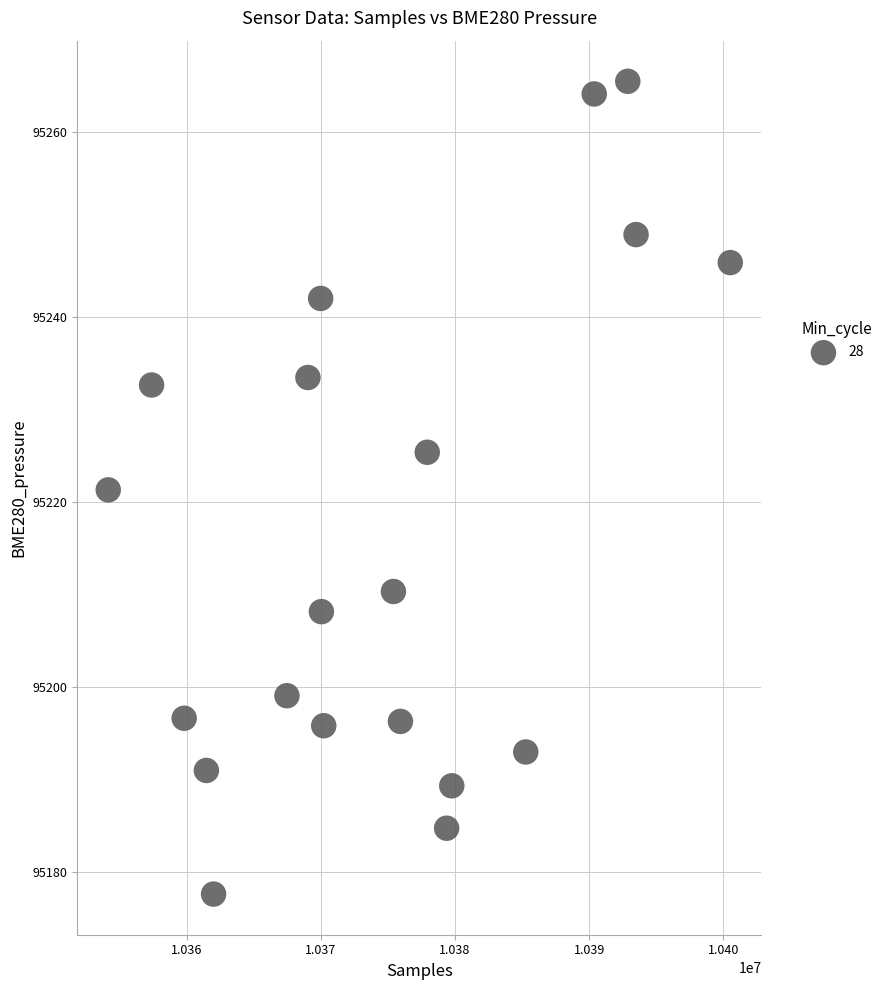

What is the range of X values (max minus min)?

46366.0